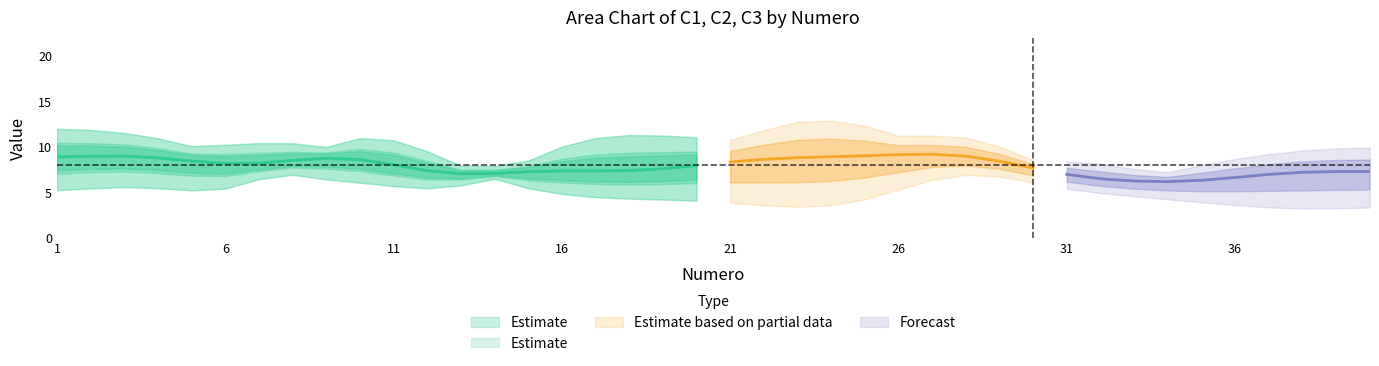

Between which two adjacent categories do C3 and C1 first intersect?

7 and 8